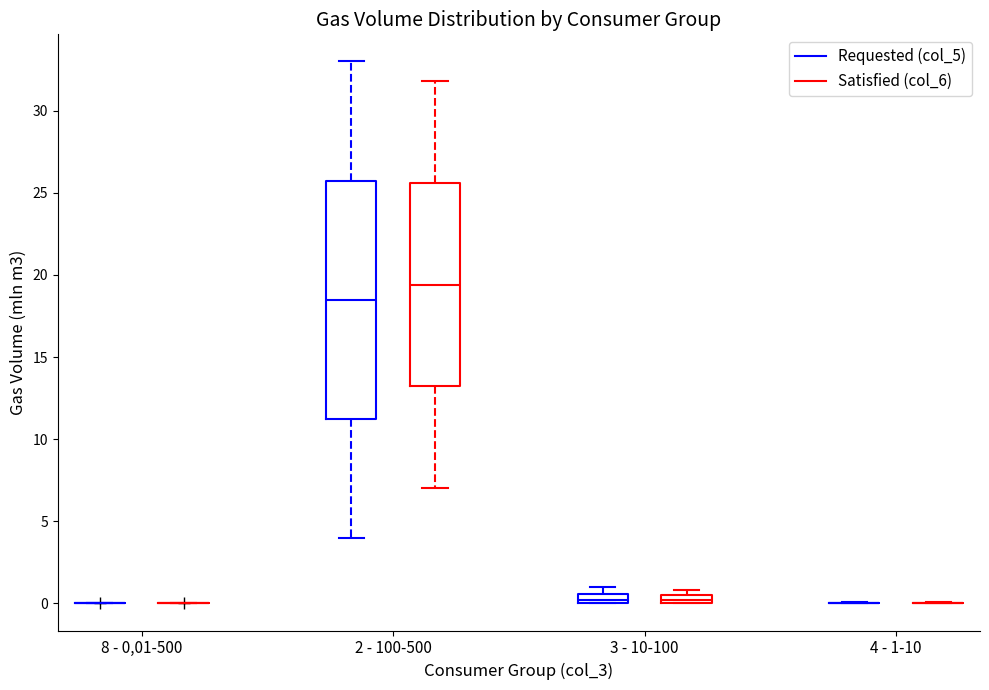

Comparing the boxes themselves (not the whiskers), which one is the tallest?

2 - 100-500 (Requested (col_5))